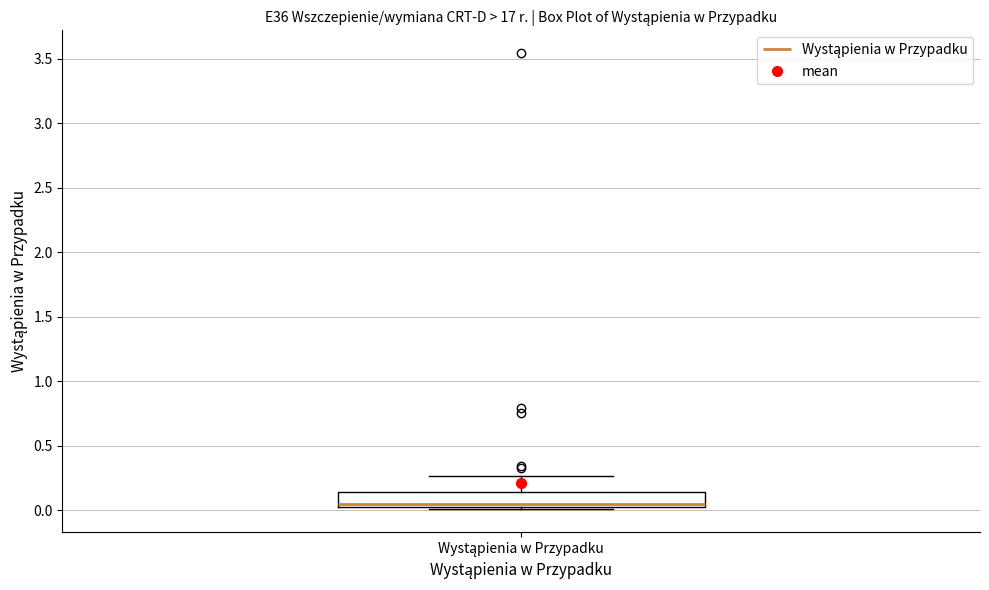

Where is the upper edge of the box for Wystąpienia w Przypadku on the y-axis? The values are not printed on the chart, so give them approximately, as read against the axis.

0.15